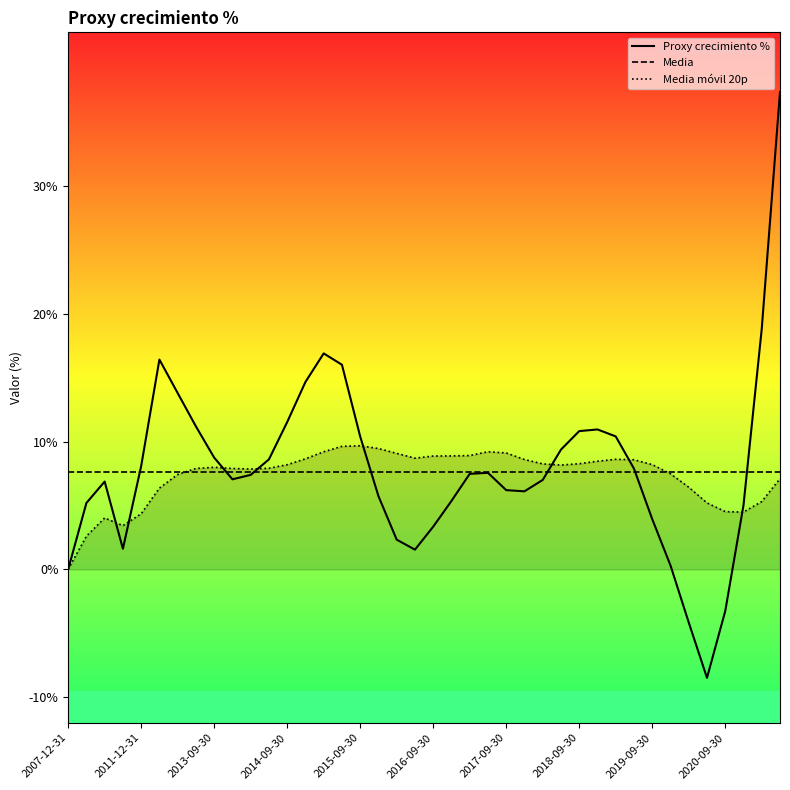

What is the sum of all Media móvil 20p values?

292.8